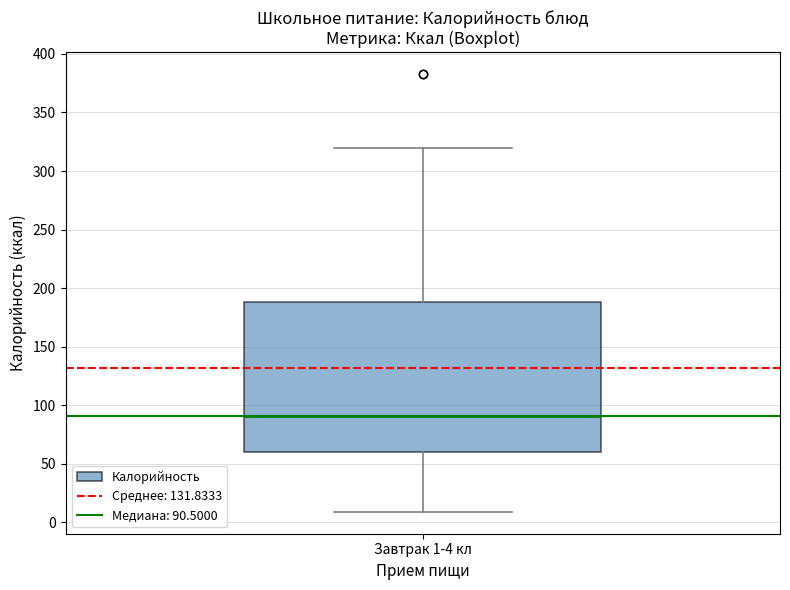

Read this box plot against the y-axis: the position of the median line, the range covered by the box, and the ends of both whiskers. The values are not printed on the chart, so give them approximately, as read against the axis.

median 90, box 60 to 190, whiskers 10 to 320